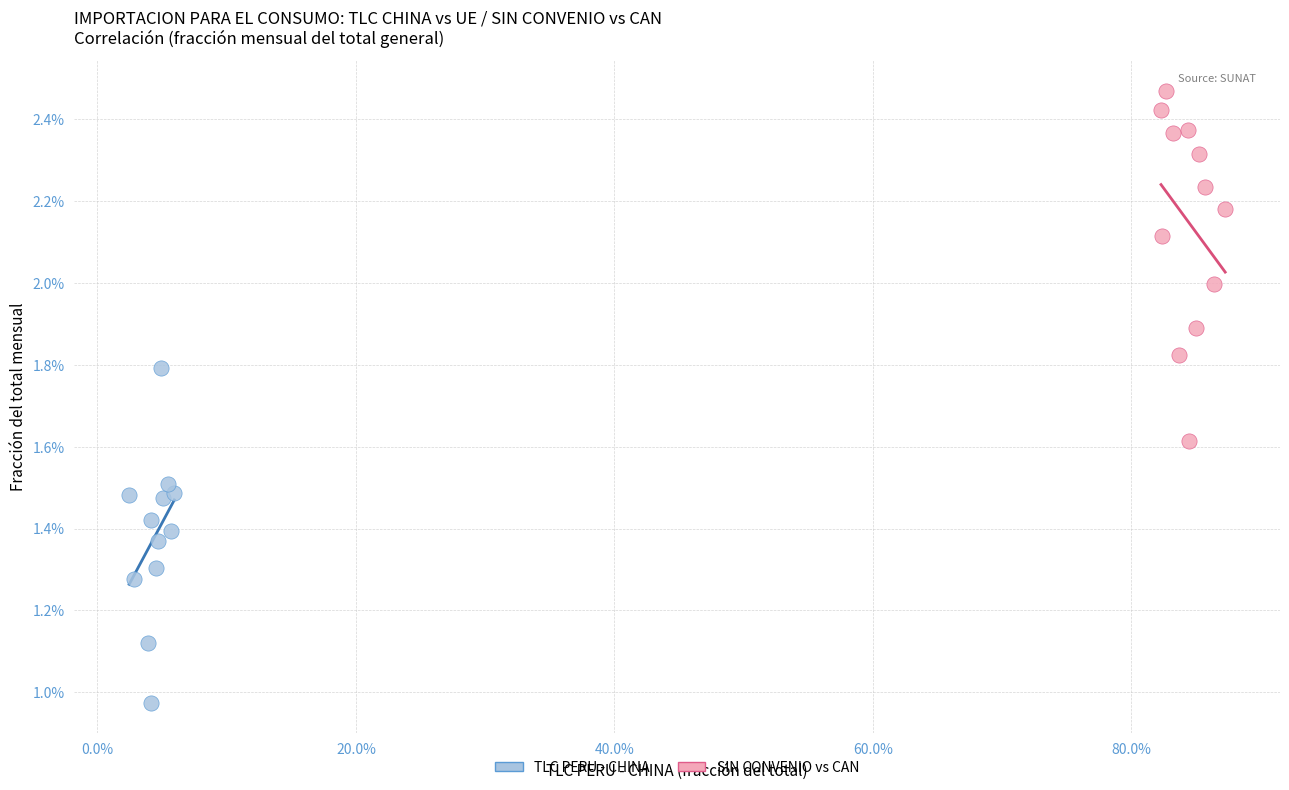

Which series contains the highest Y value?

SIN CONVENIO vs CAN